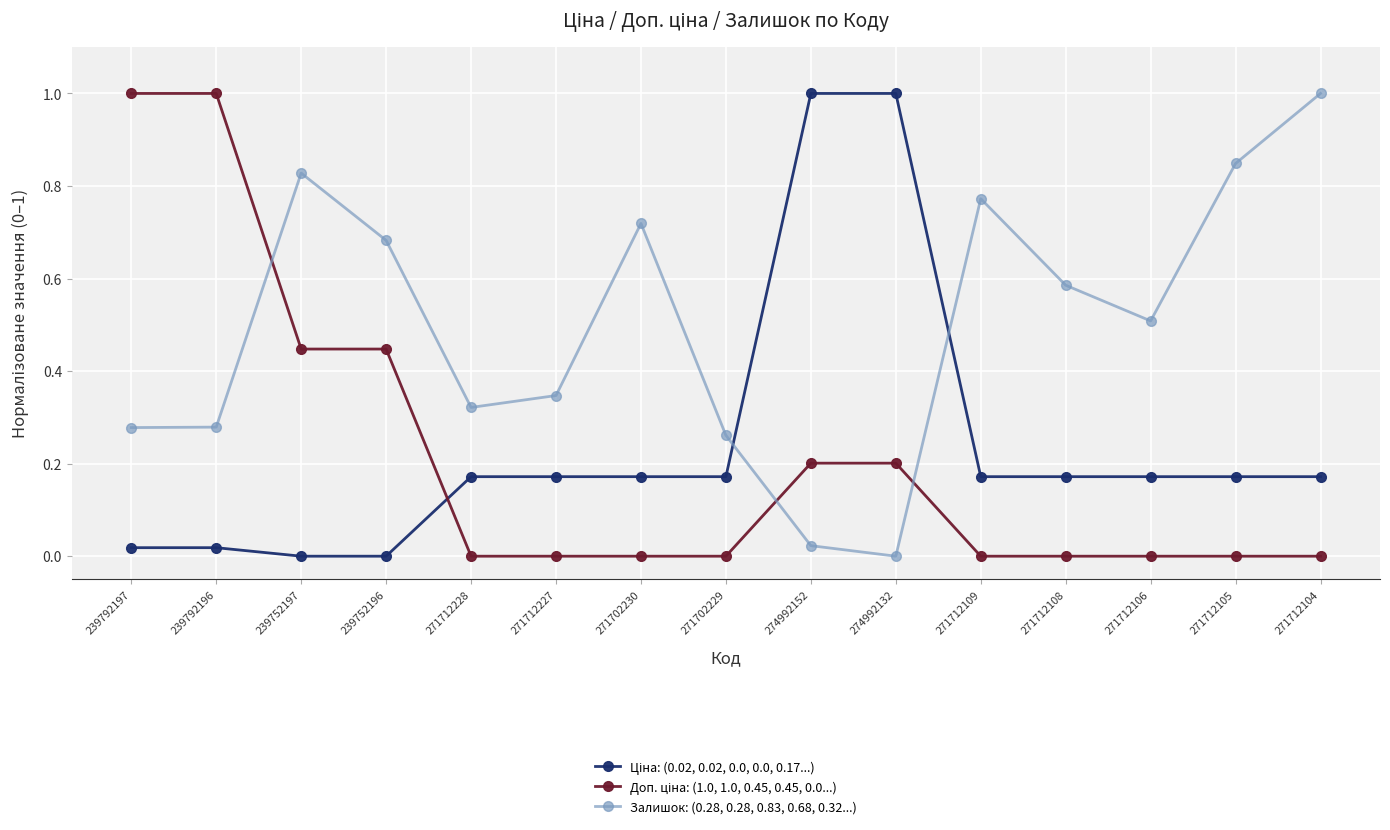

How many lines are shown in the chart?

3